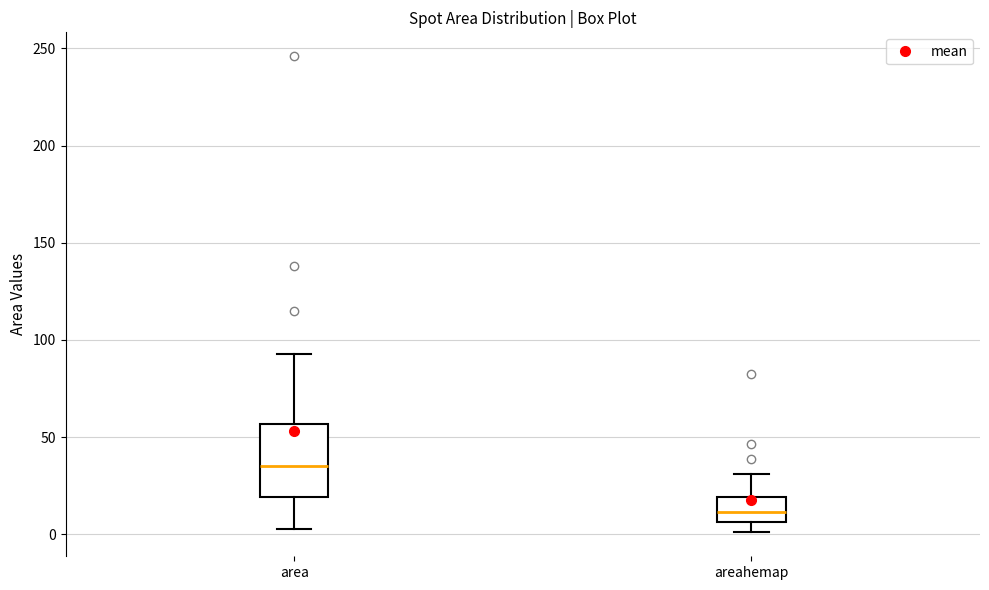

Which box is the tallest, from its lower edge to its upper edge?

area